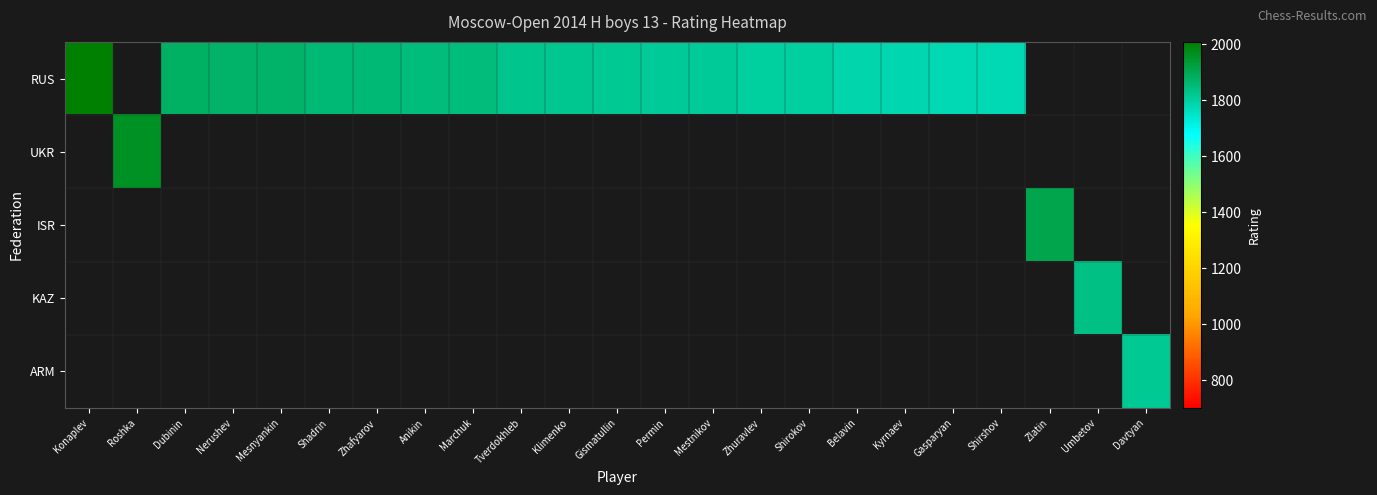

Rank the series by their average value, from highest to lowest.

RUS, UKR, ISR, KAZ, ARM